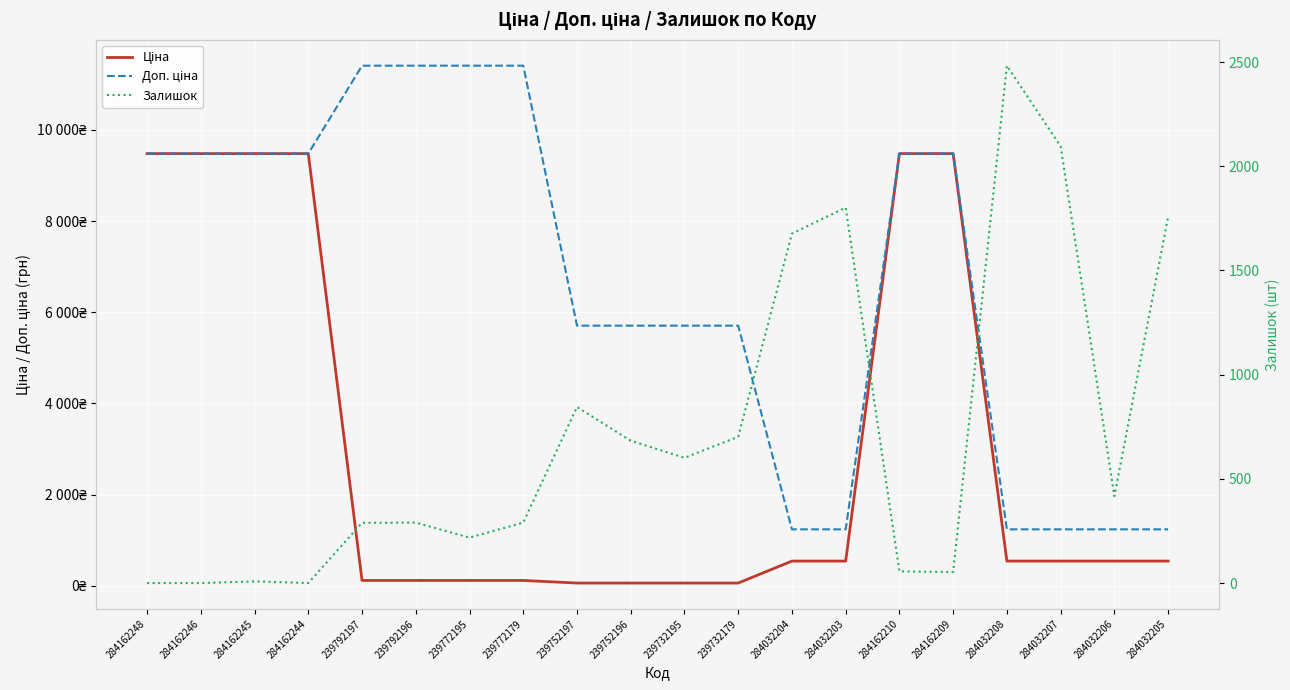

After their last crossing, which series has the higher values: Залишок or Доп. ціна?

Залишок